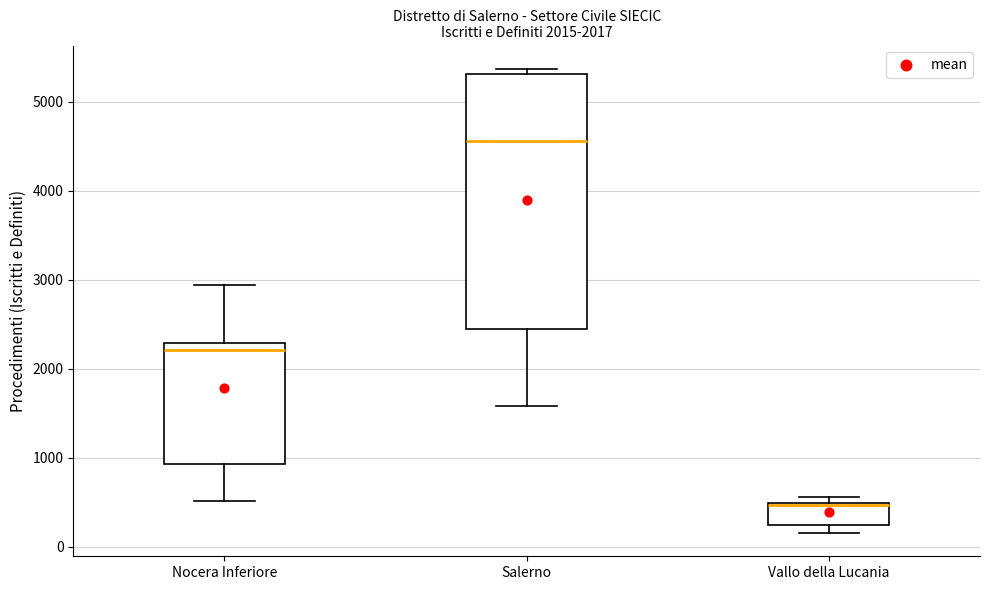

Which box's median line is the lowest?

Vallo della Lucania